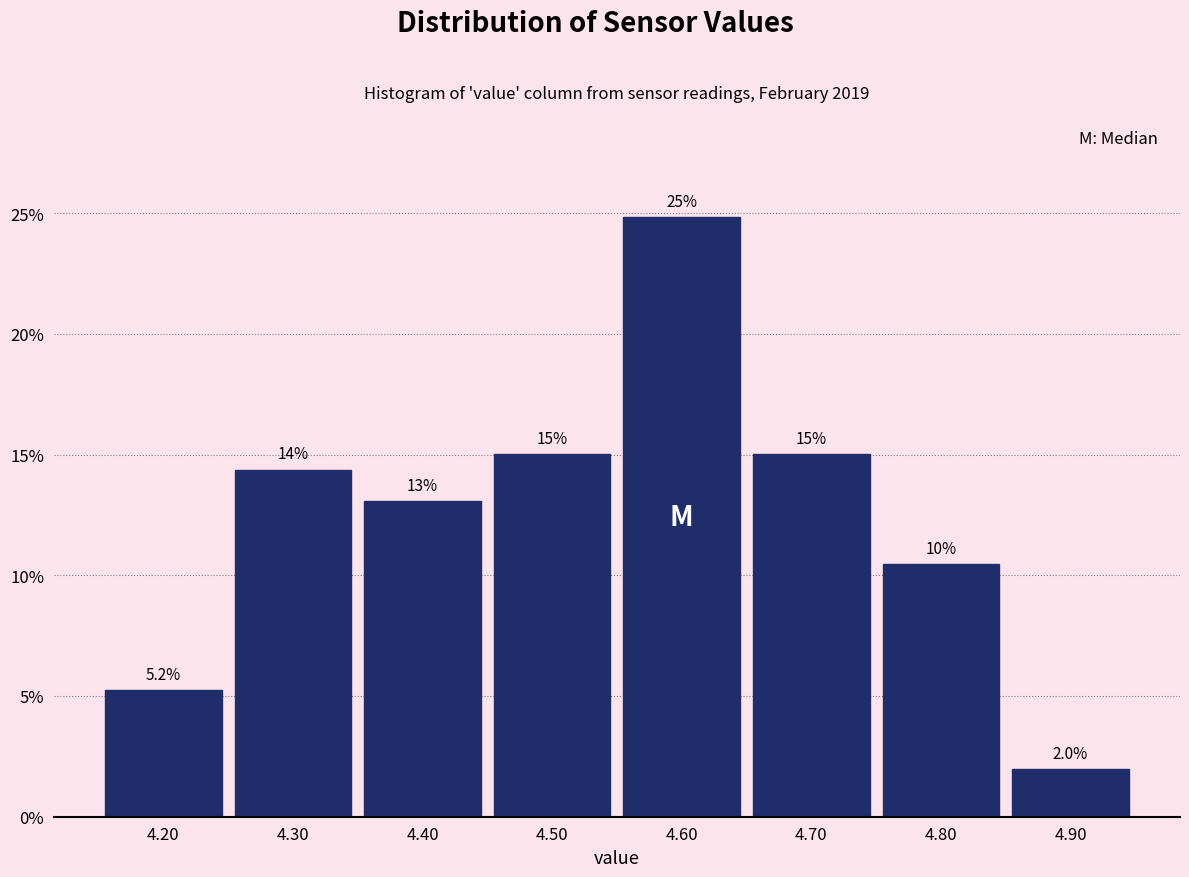

Which range on the x-axis has the tallest bar?

4.55 to 4.65